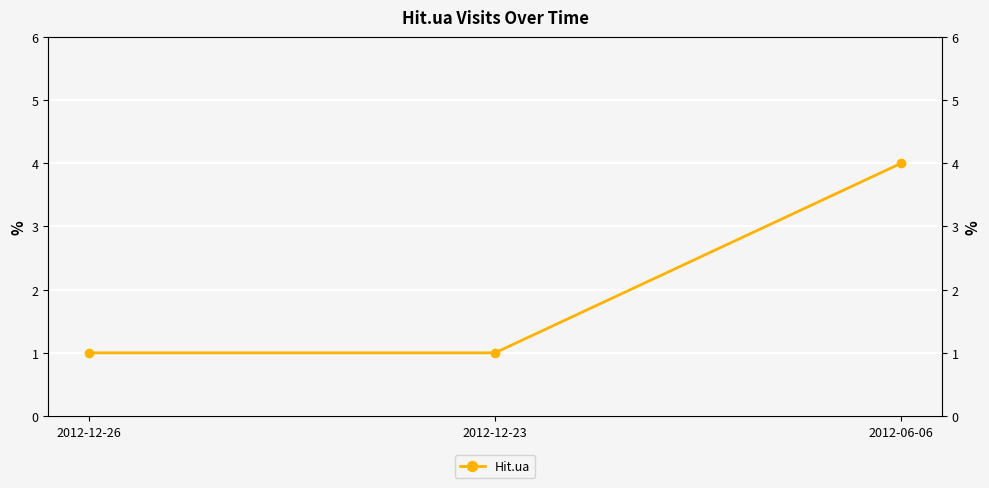

At which category does the chart reach its peak across all series?

2012-06-06